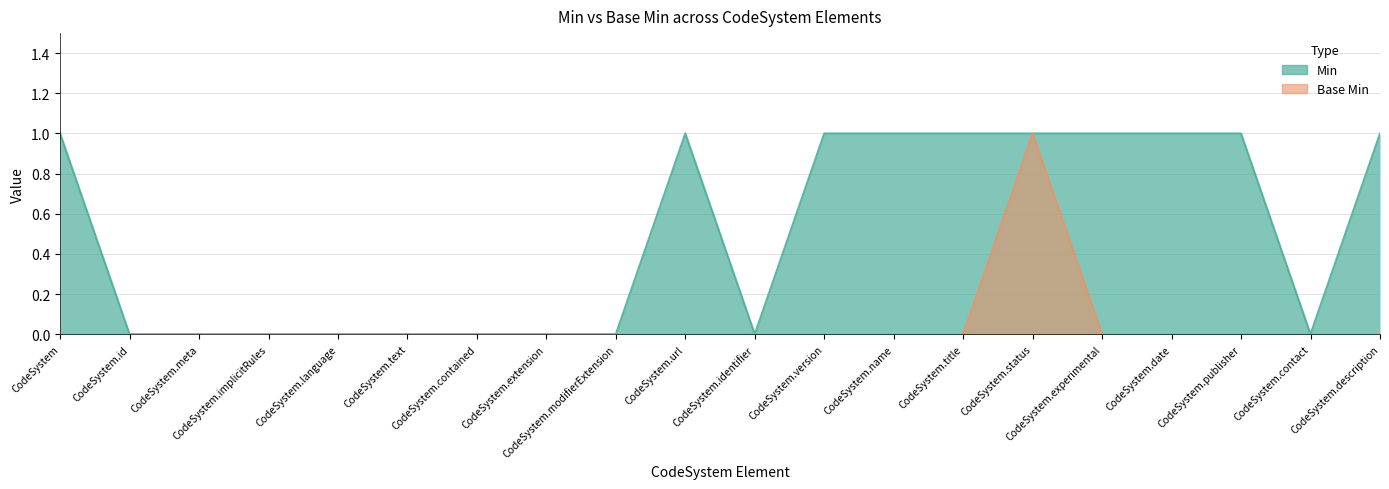

What are all the series names shown in the legend?

Min, Base Min